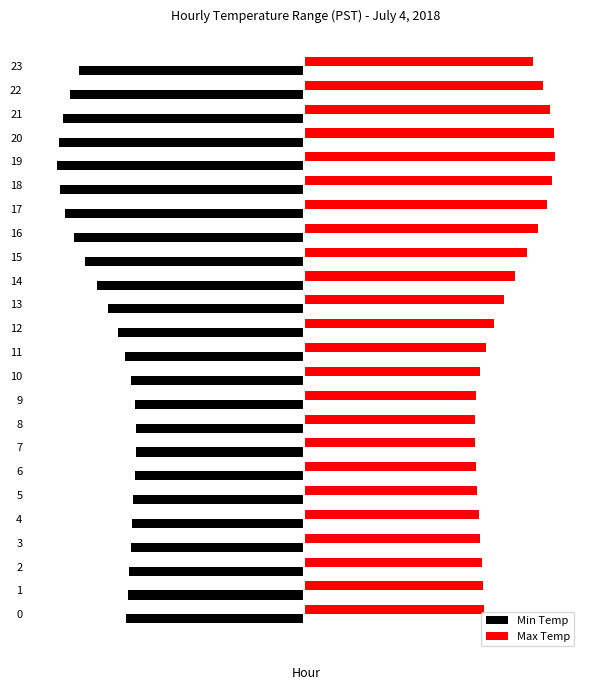

What are all the series names shown in the legend?

Min Temp, Max Temp